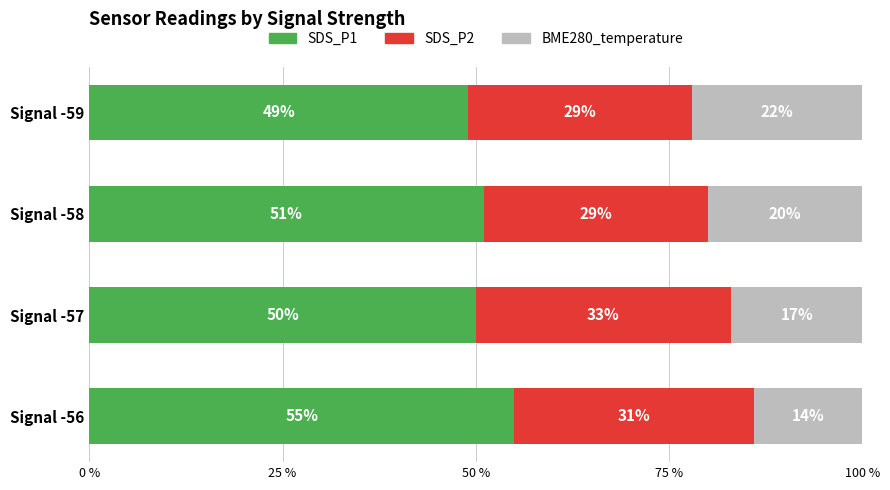

What is the minimum value for SDS_P1?

49